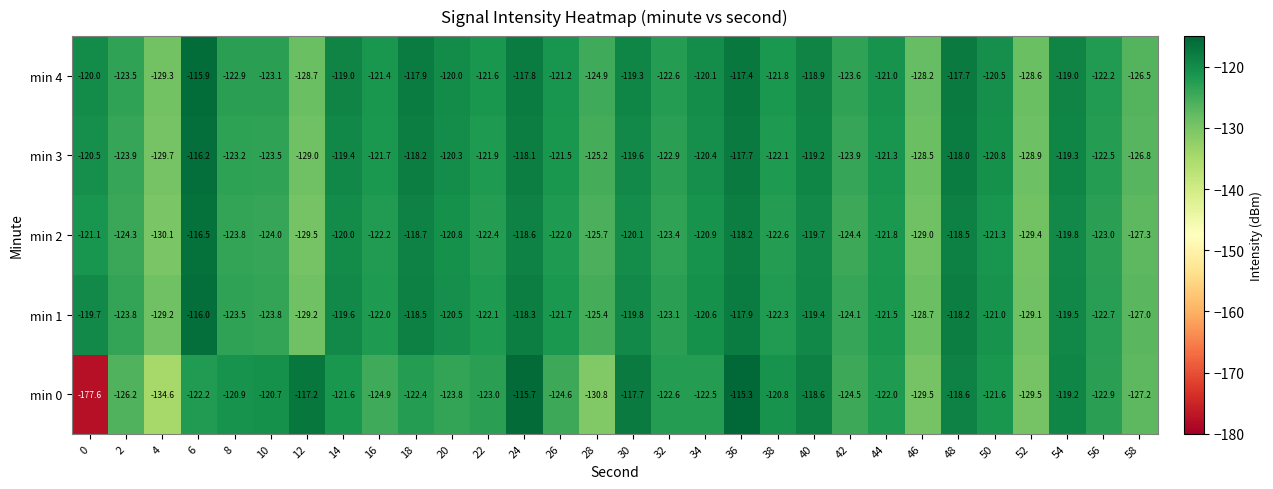

What is the difference between the min 2 values at 4 and 16?

7.9